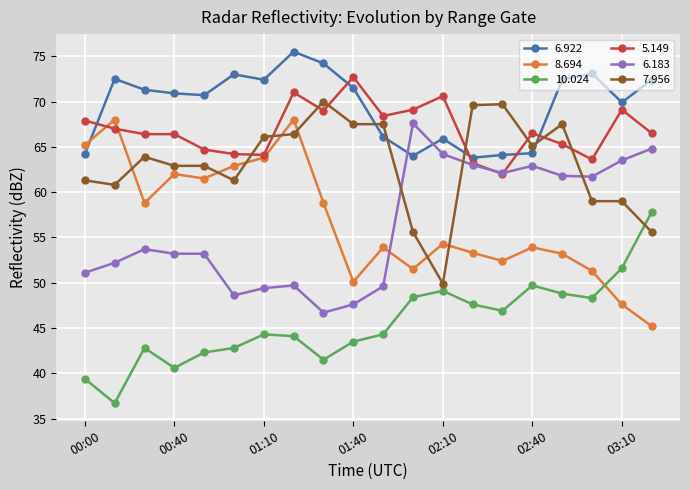

True or false: 6.183 has more than 0 interior local peaks.

True